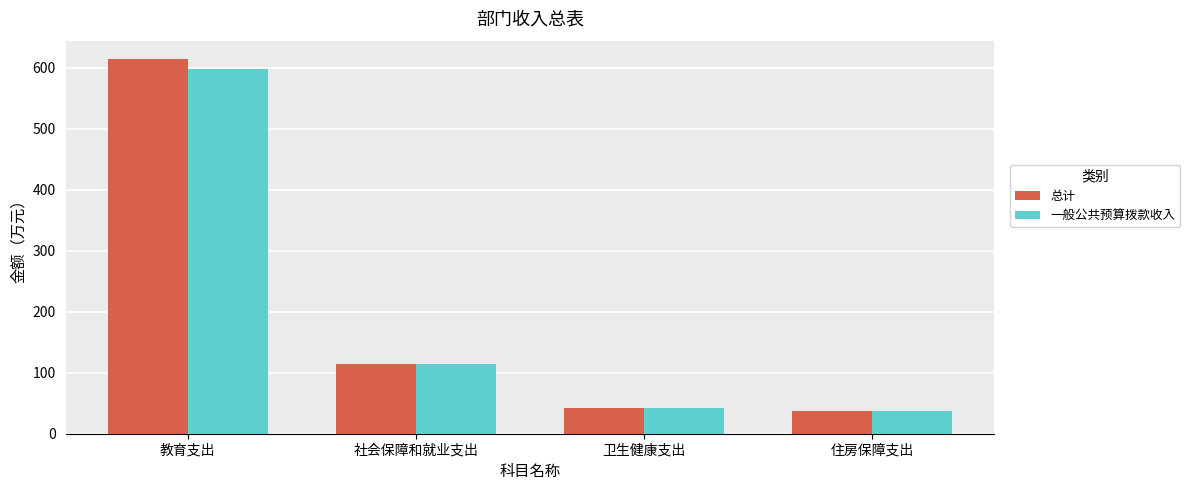

How many bars are there in total?

8